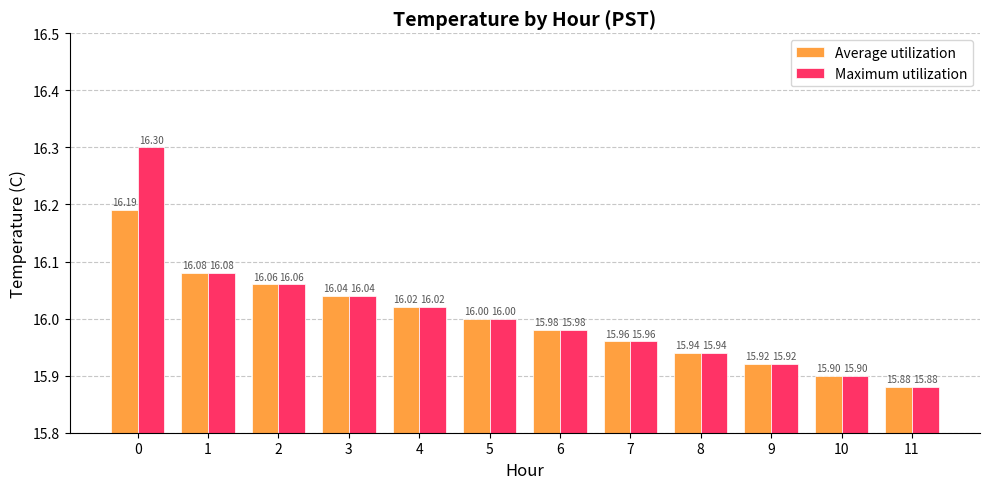

Rank the series by their maximum value, from lowest to highest.

Average utilization, Maximum utilization